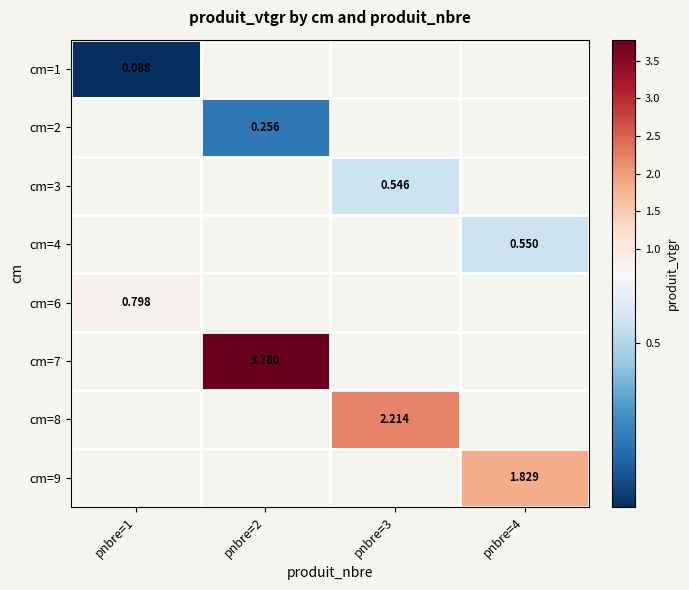

Between pnbre=3 and pnbre=2, which is larger?

pnbre=2